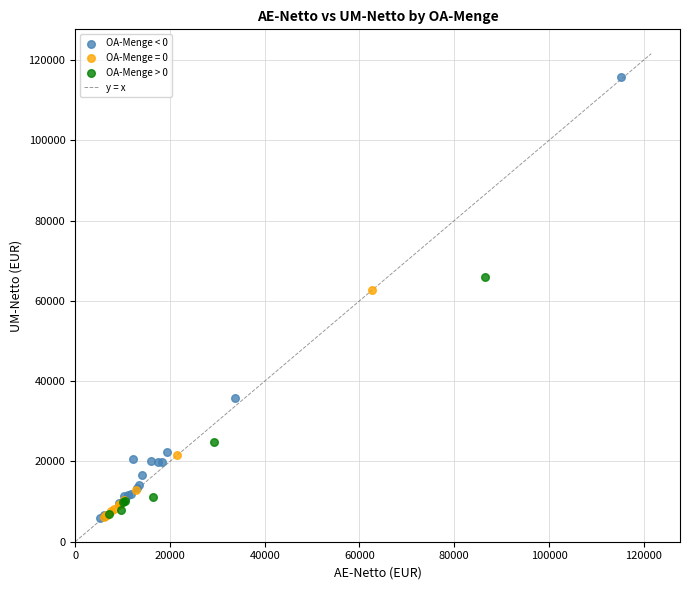

Which series reaches the maximum Y coordinate?

OA-Menge < 0